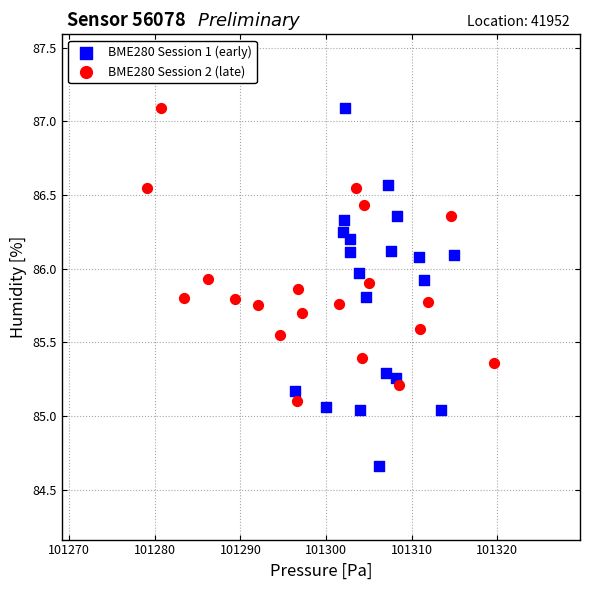

Which series has the largest Y range (max minus min)?

BME280 Session 1 (early)